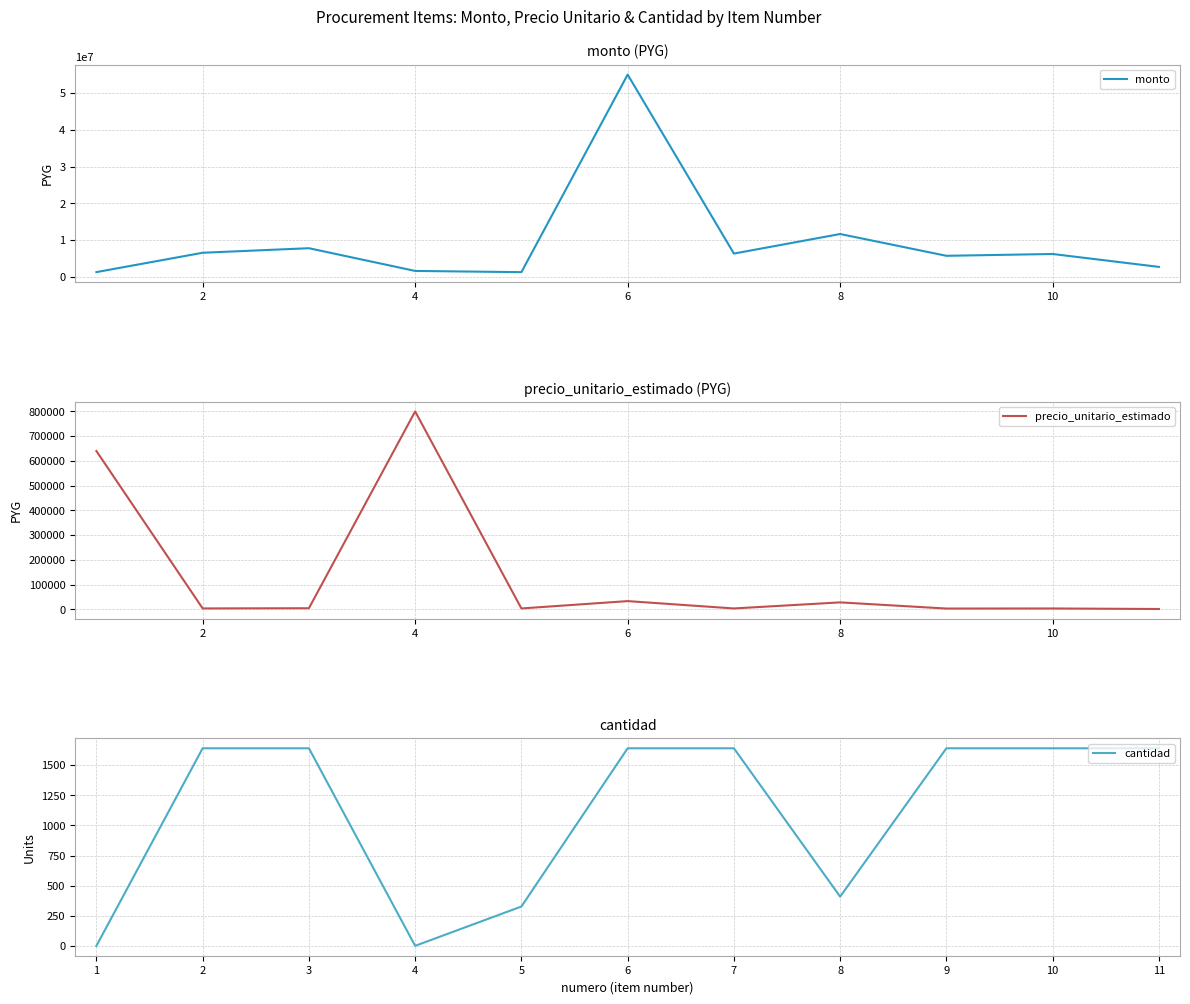

What is the minimum value for monto?

1264440